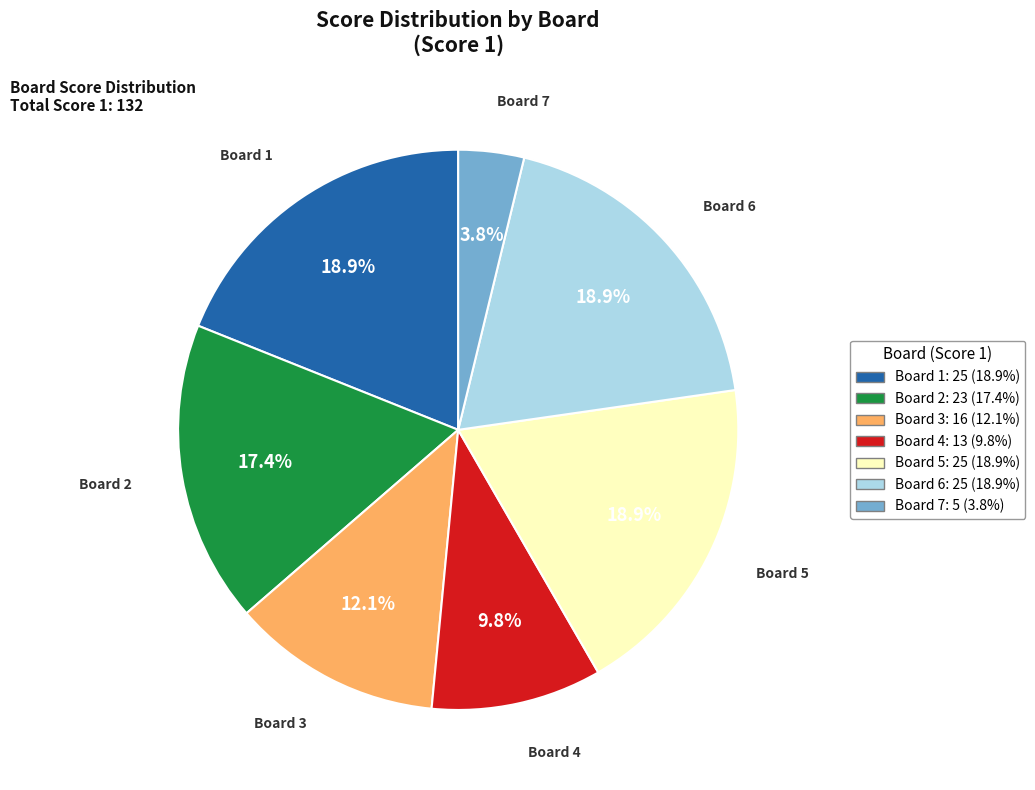

Combined, do Board 6 and Board 5 account for over 50%?

No